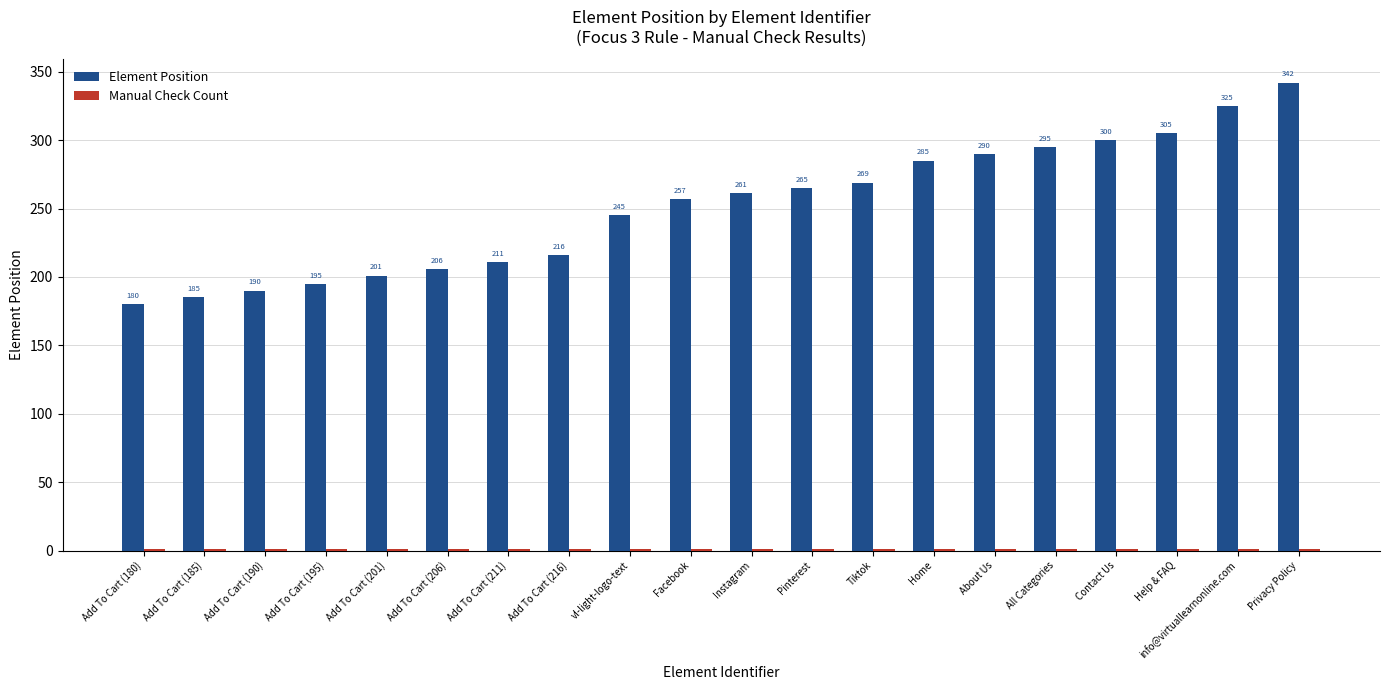

What is the greatest value displayed?

342